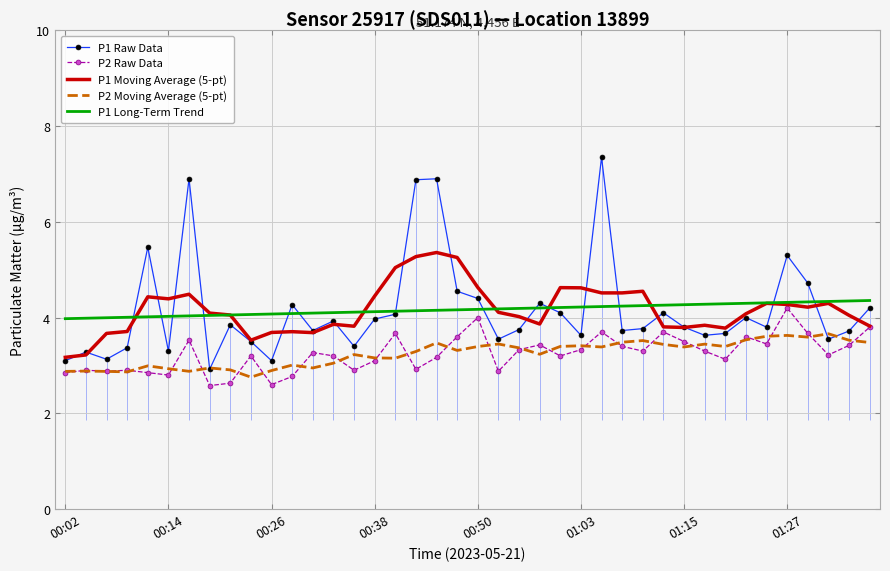

Rank the series by their maximum value, from lowest to highest.

P2 Moving Average (5-pt), P2 Raw Data, P1 Long-Term Trend, P1 Moving Average (5-pt), P1 Raw Data